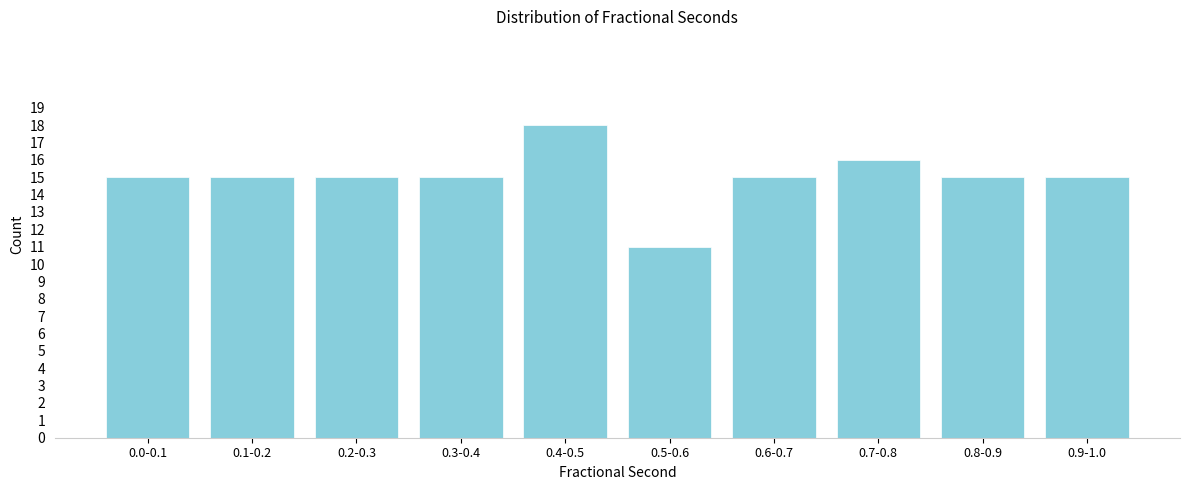

Reading left to right, what are all the values shown in this chart?

15	15	15	15	18	11	15	16	15	15